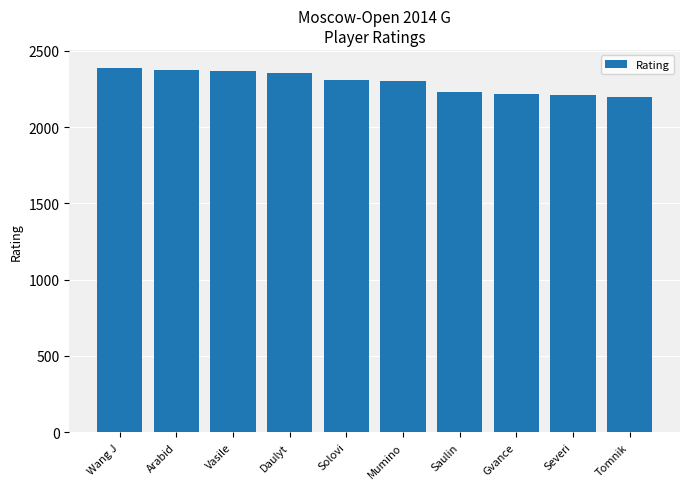

Is it true that the value at Saulin is 1447?

False